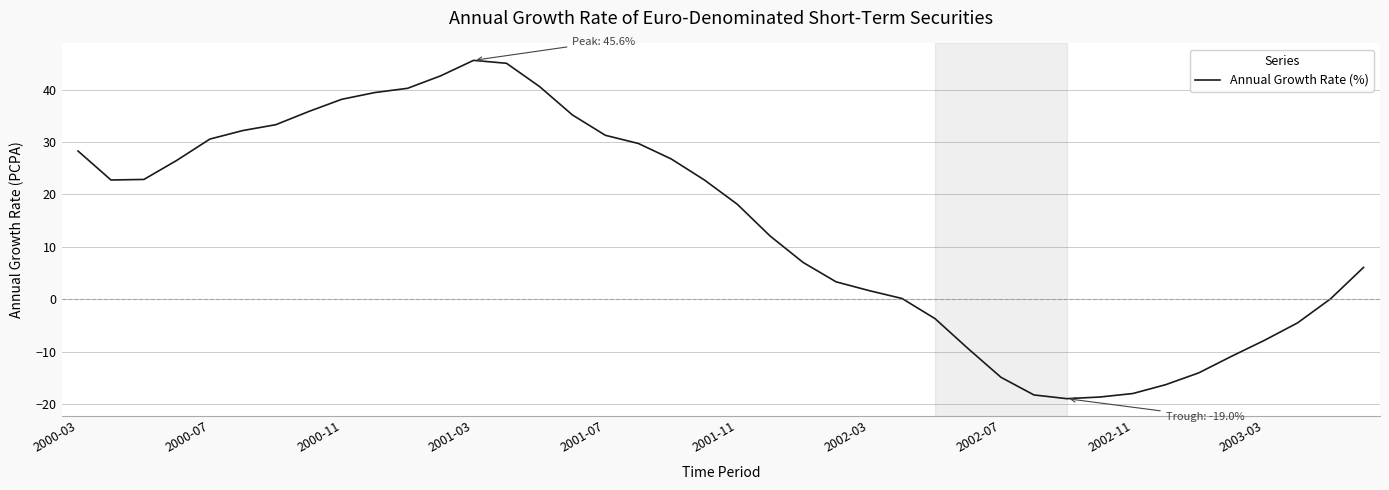

What is the sum of all values?

562.5